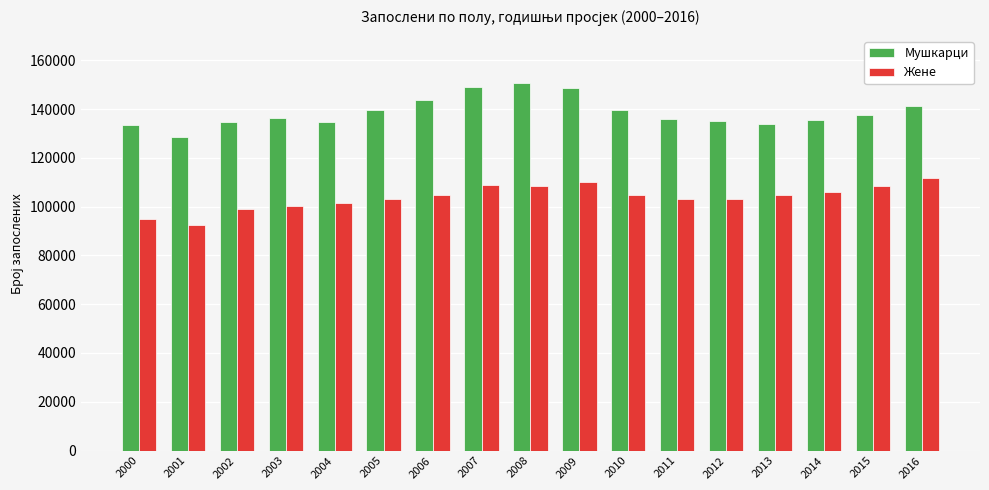

What are all the series names shown in the legend?

Мушкарци, Жене